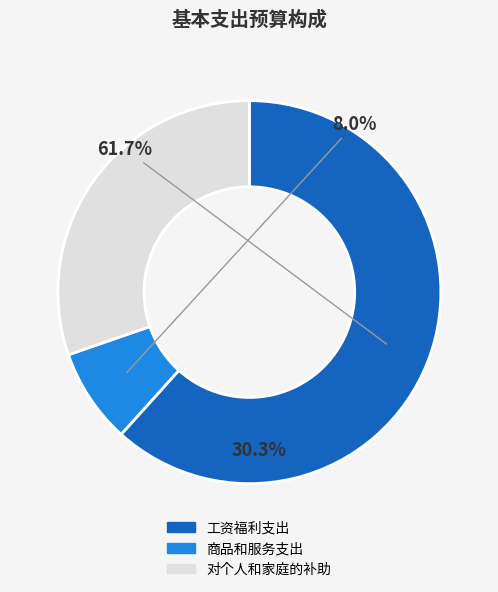

True or false: 对个人和家庭的补助 accounts for 30% of the total.

True